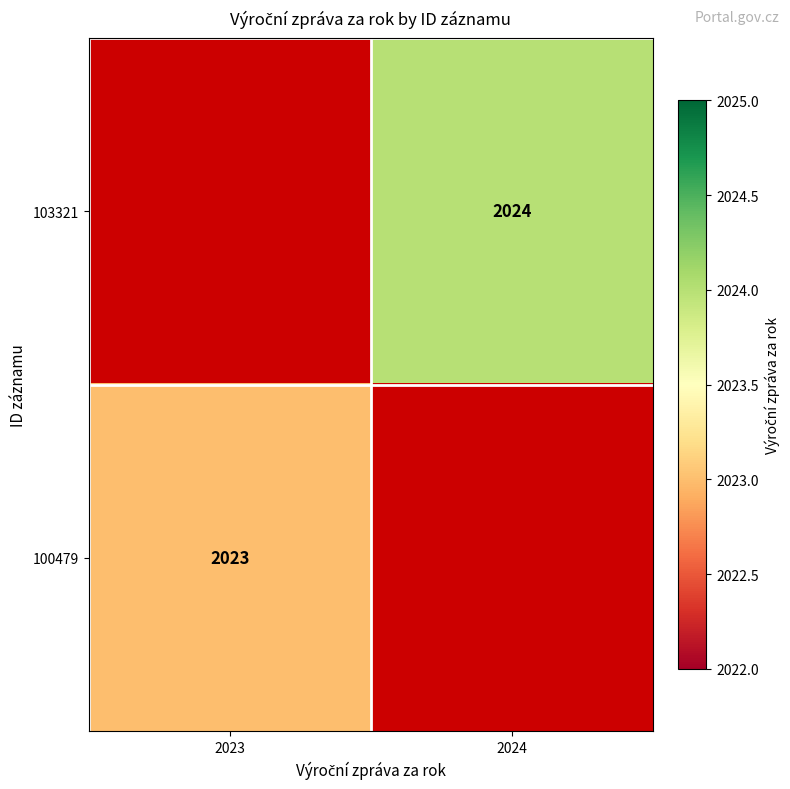

The value of 100479 at 2023 is 1123. True or false?

False